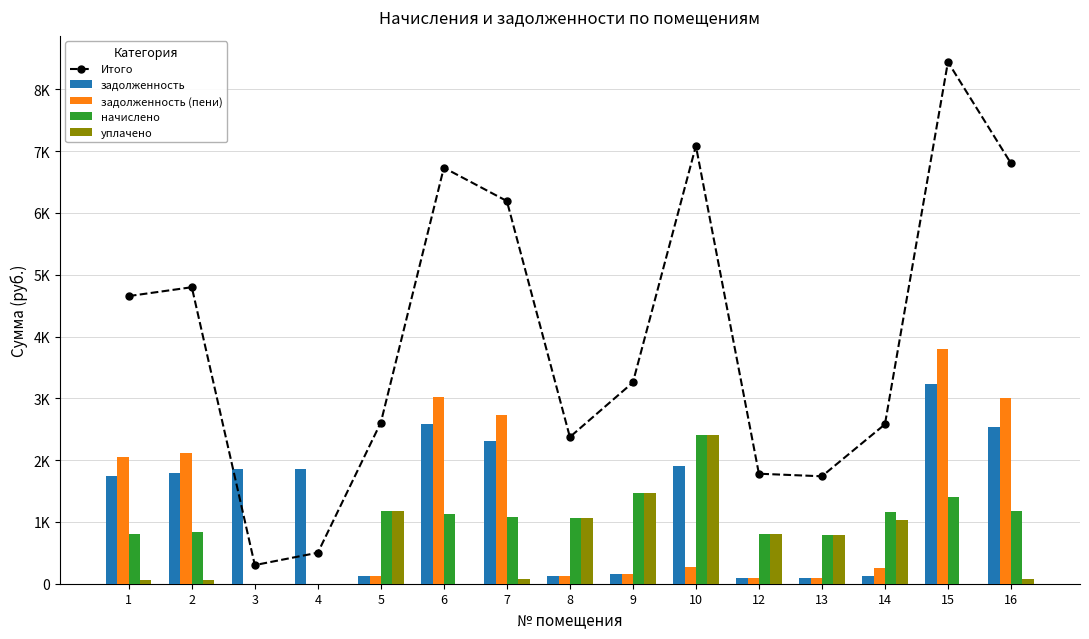

What is the highest value of the задолженность series?

3234.4